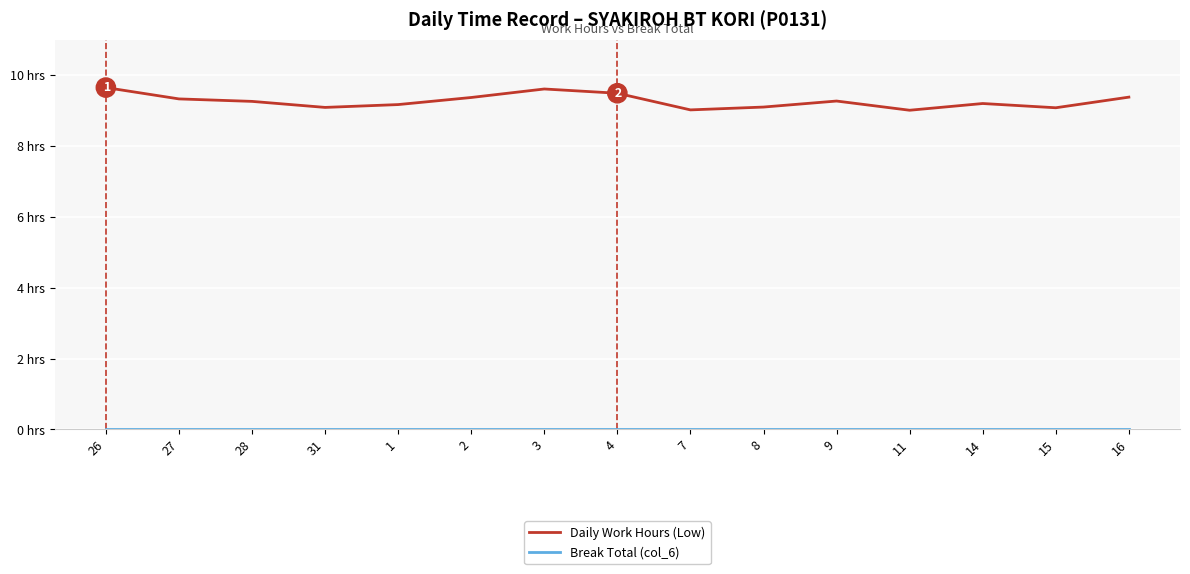

Is this an area chart (filled region under the line)?

No